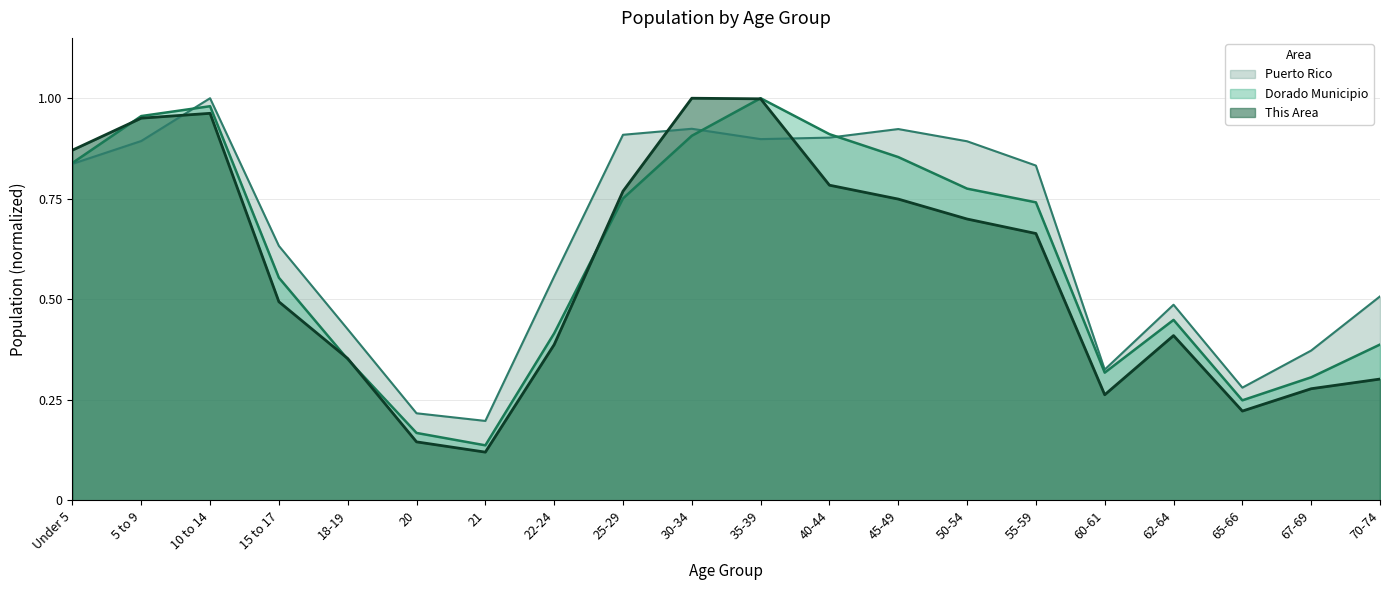

Is the value of This Area at 35-39 greater than the value of Puerto Rico at 10 to 14?

No